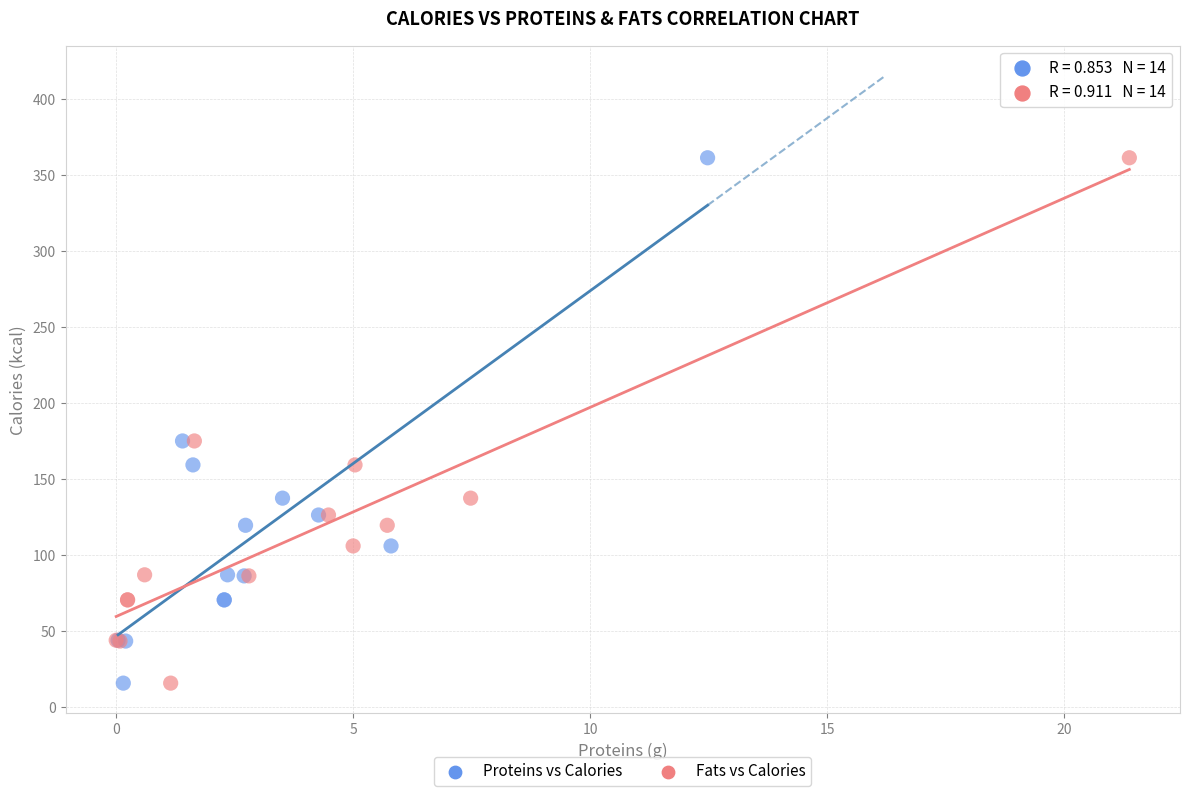

What are all the series names shown in the legend?

Proteins vs Calories, Fats vs Calories